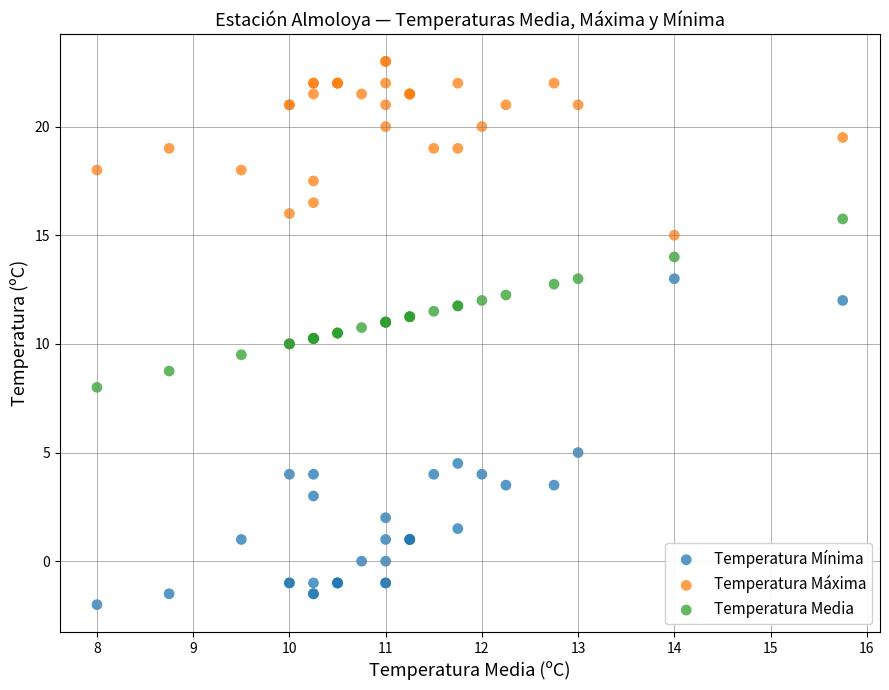

What are all the series names shown in the legend?

Temperatura Mínima, Temperatura Máxima, Temperatura Media